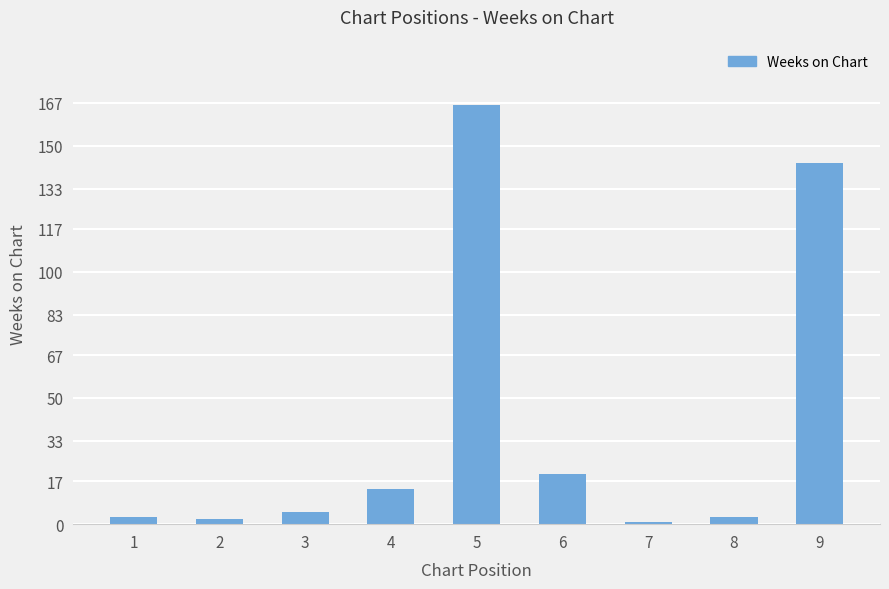

Count the number of categories in the chart.

9